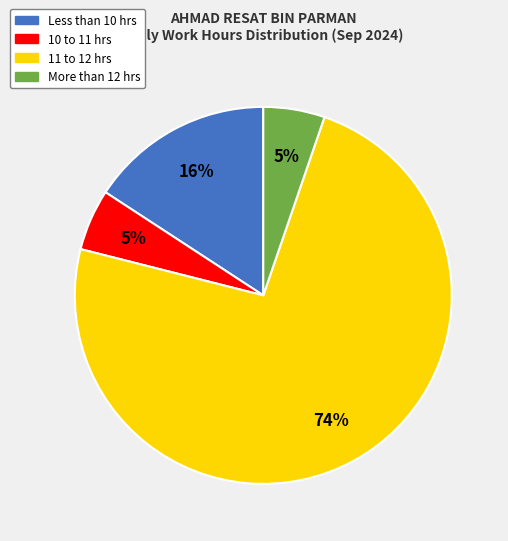

Count the number of slices in the pie.

4